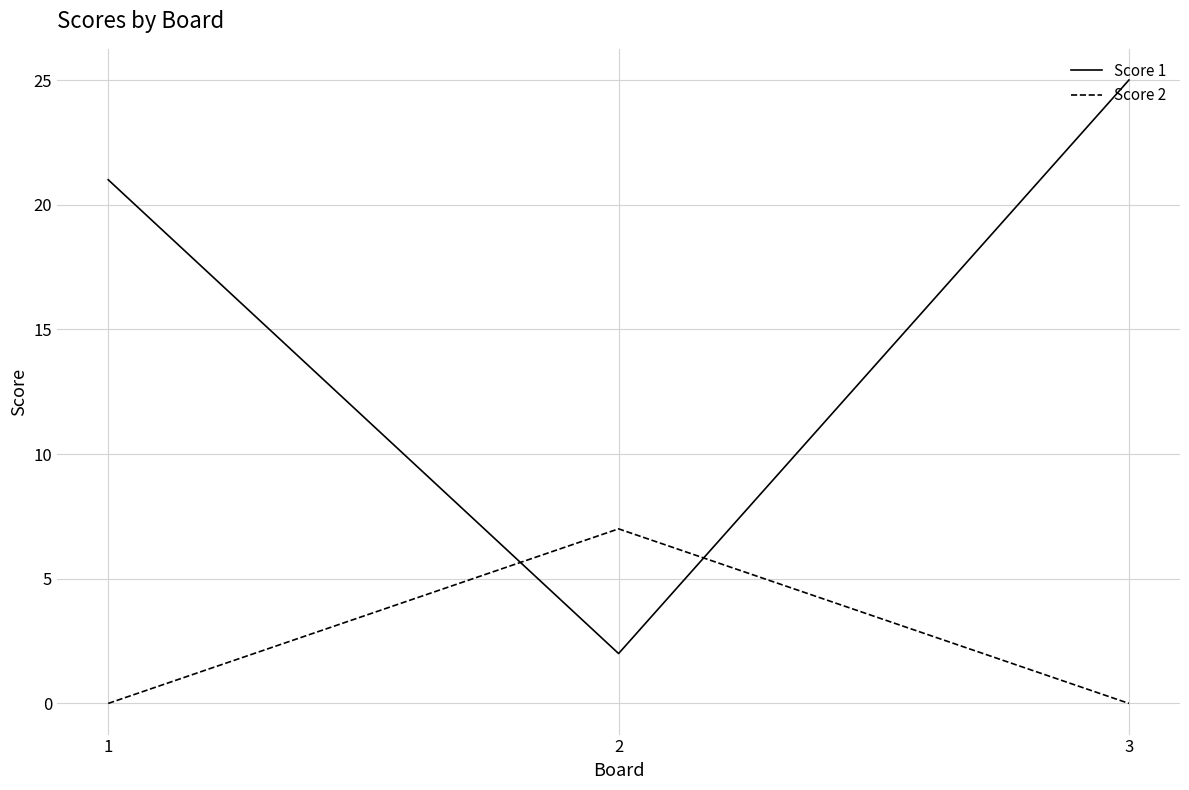

List the series in order of their peak value, lowest first.

Score 2, Score 1